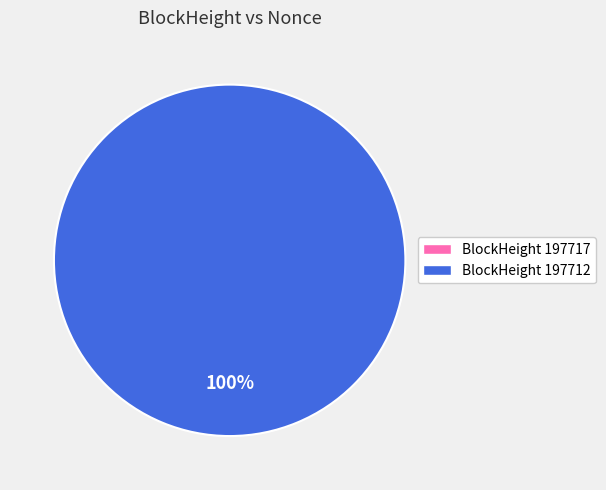

Between 197712 and 197717, which is larger?

197712